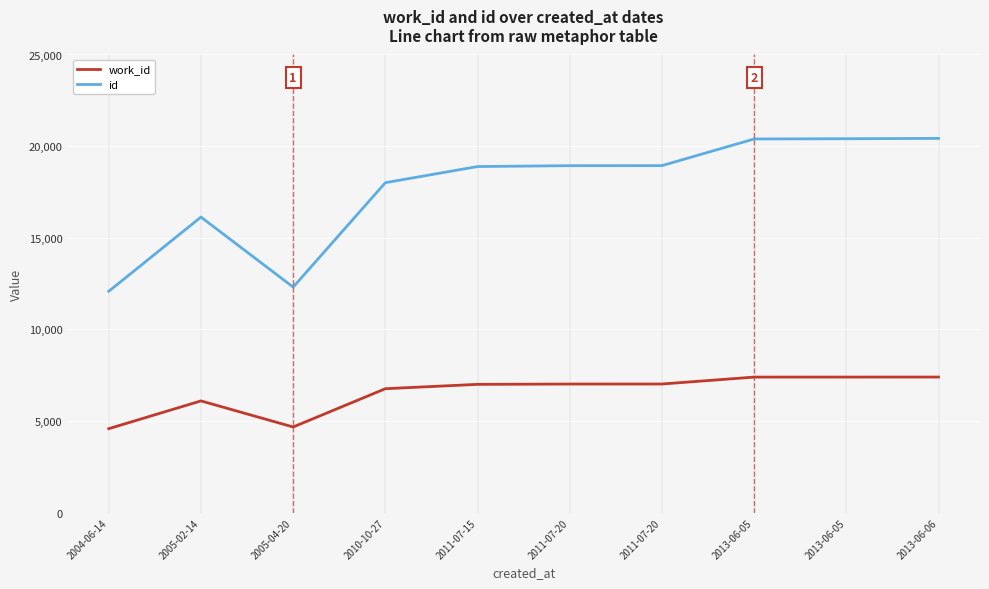

What are all the series names shown in the legend?

work_id, id